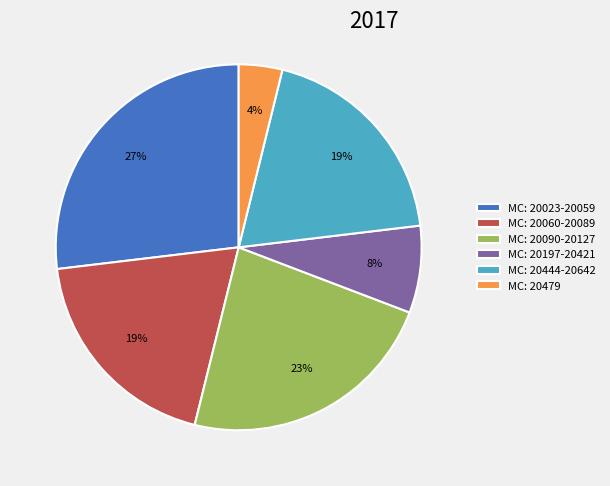

Which slice is the smallest?

MC: 20479